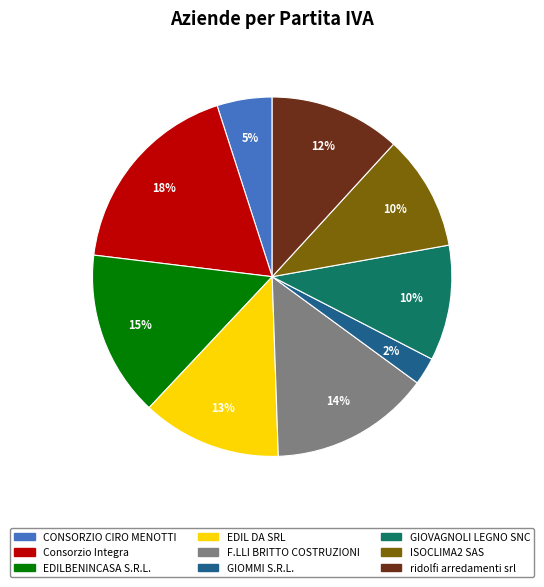

Count the number of slices in the pie.

9